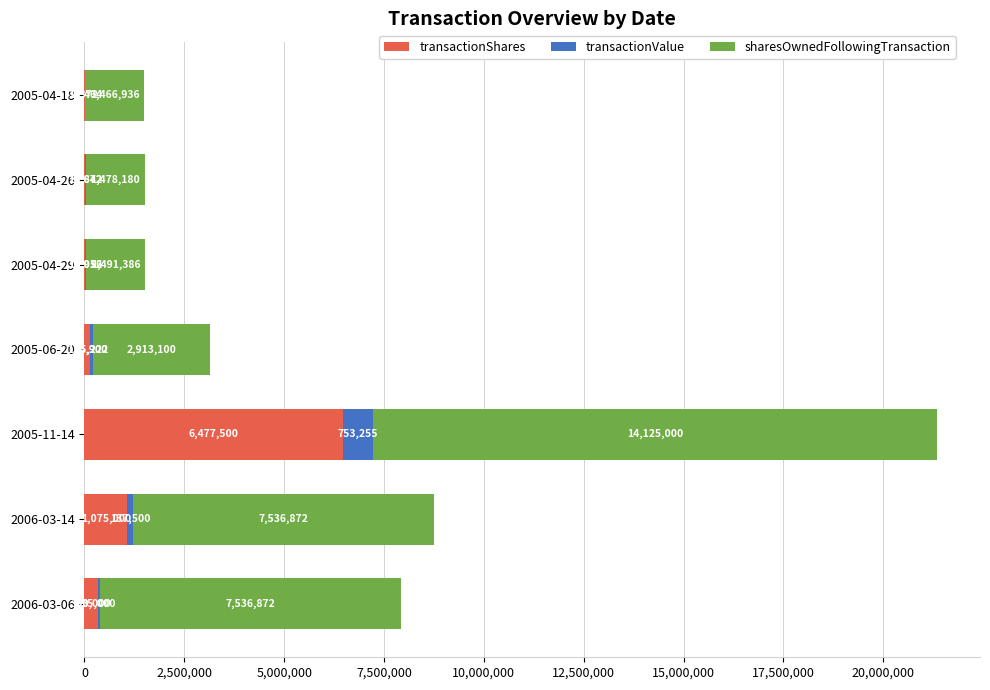

At which label is transactionShares closest to 3242436?

2006-03-14